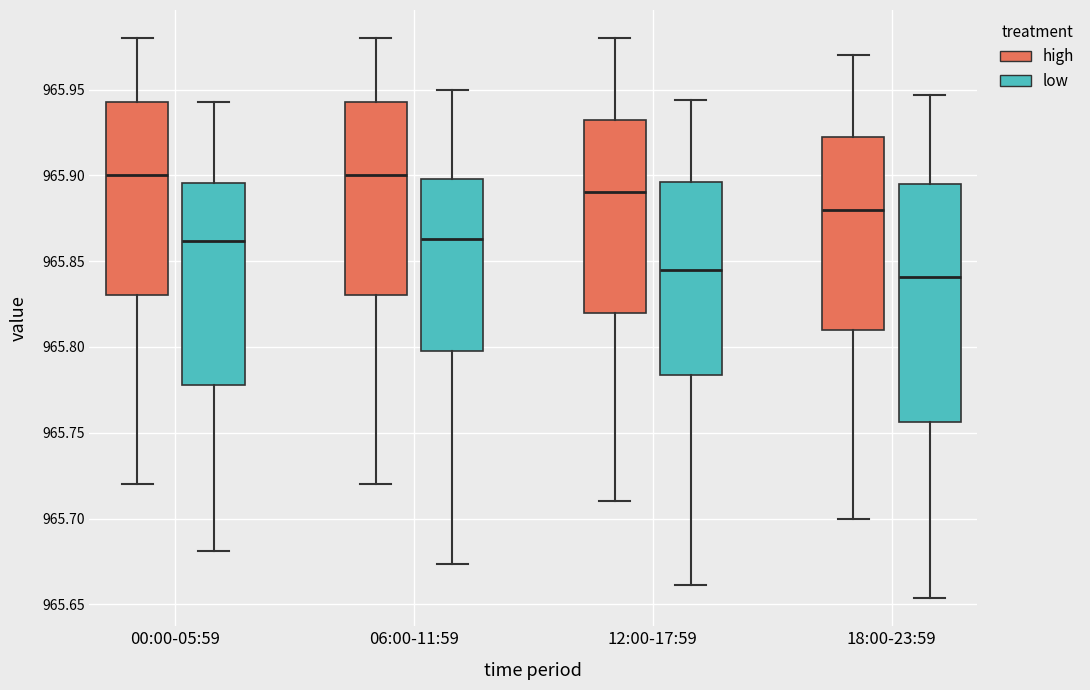

Reading left to right, transcribe this box plot: for each box, give where its median line is, the range the box spans, and where its two whiskers end, as read against the y-axis. The values are not printed on the chart, so give them approximately, as read against the axis.

00:00-05:59 (high): median 965.900, box 965.830 to 965.945, whiskers 965.720 to 965.980
00:00-05:59 (low): median 965.860, box 965.780 to 965.895, whiskers 965.680 to 965.940
06:00-11:59 (high): median 965.900, box 965.830 to 965.945, whiskers 965.720 to 965.980
06:00-11:59 (low): median 965.865, box 965.800 to 965.900, whiskers 965.675 to 965.950
12:00-17:59 (high): median 965.890, box 965.820 to 965.935, whiskers 965.710 to 965.980
12:00-17:59 (low): median 965.845, box 965.785 to 965.895, whiskers 965.660 to 965.945
18:00-23:59 (high): median 965.880, box 965.810 to 965.925, whiskers 965.700 to 965.970
18:00-23:59 (low): median 965.840, box 965.755 to 965.895, whiskers 965.655 to 965.945